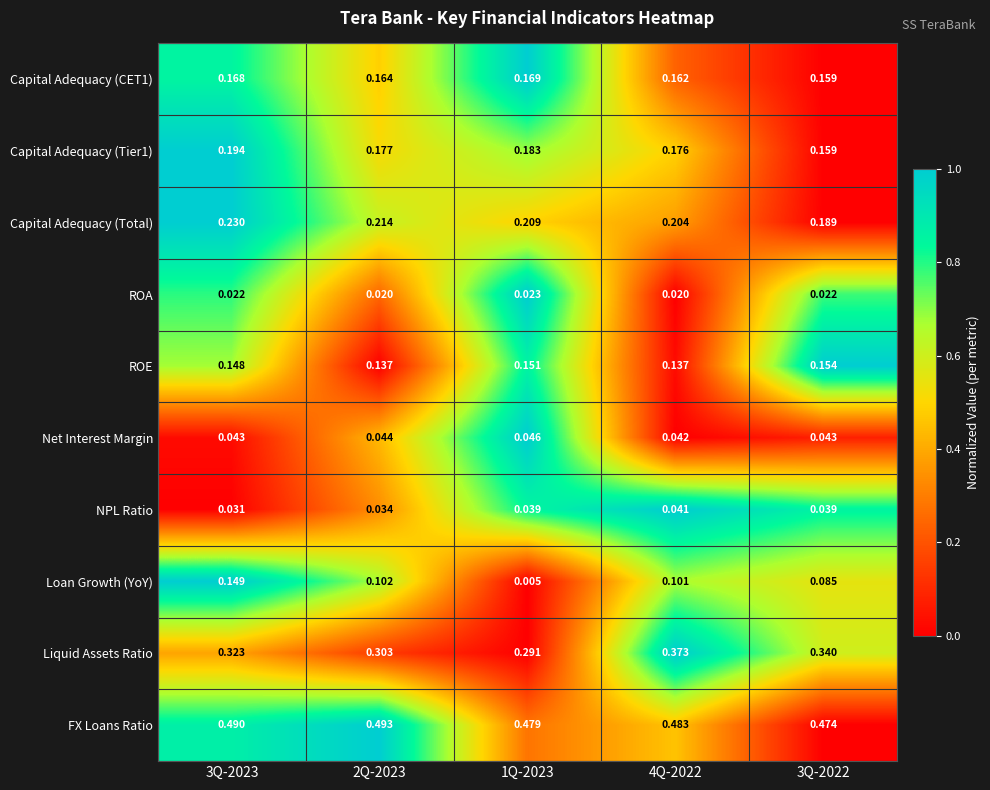

Which series has the widest spread of values?

Loan Growth (YoY)